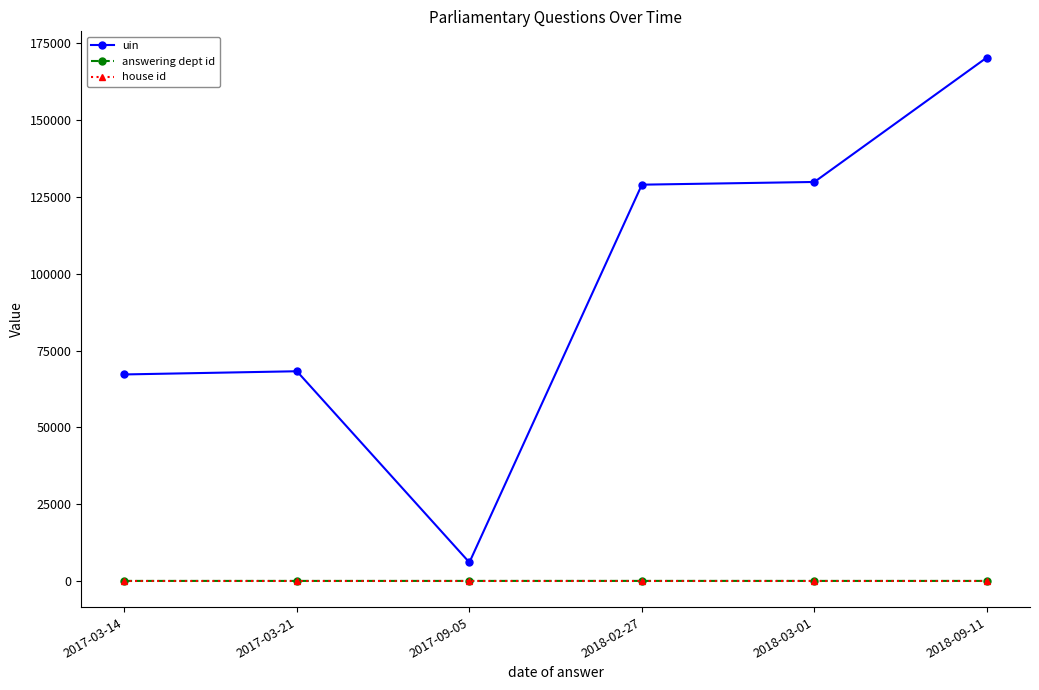

Which category has the highest value across all series?

2018-09-11